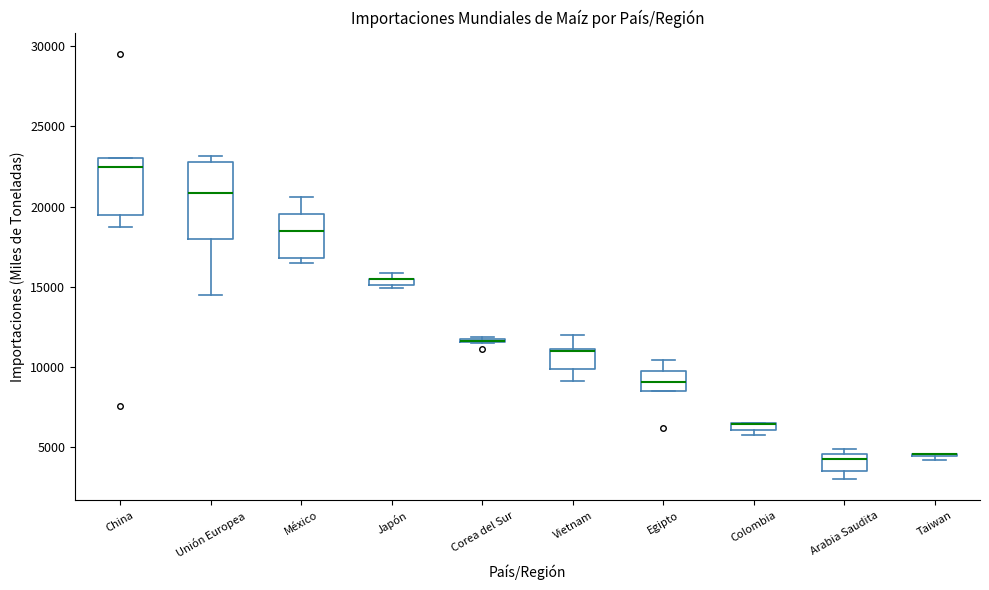

Which box is the tallest, from its lower edge to its upper edge?

Unión Europea